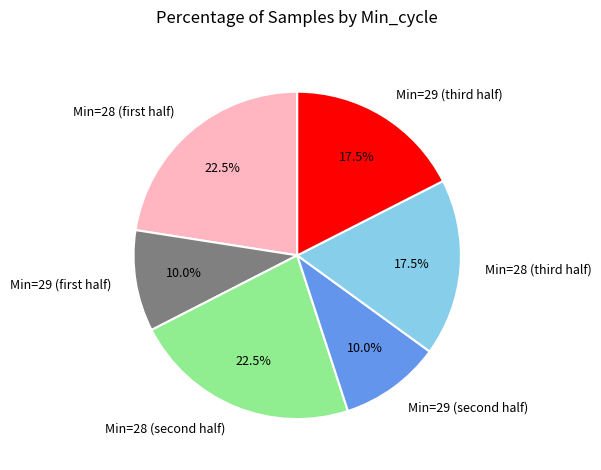

To the nearest percent, what is the average slice percentage?

17%